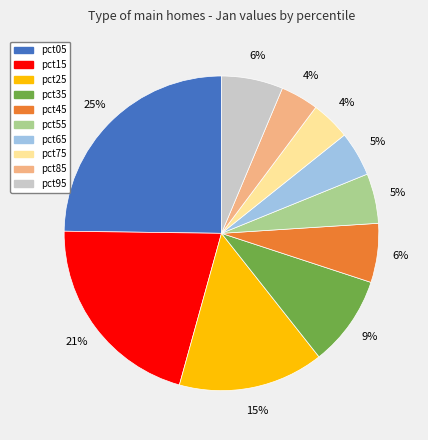

Between pct35 and pct45, which is larger?

pct35